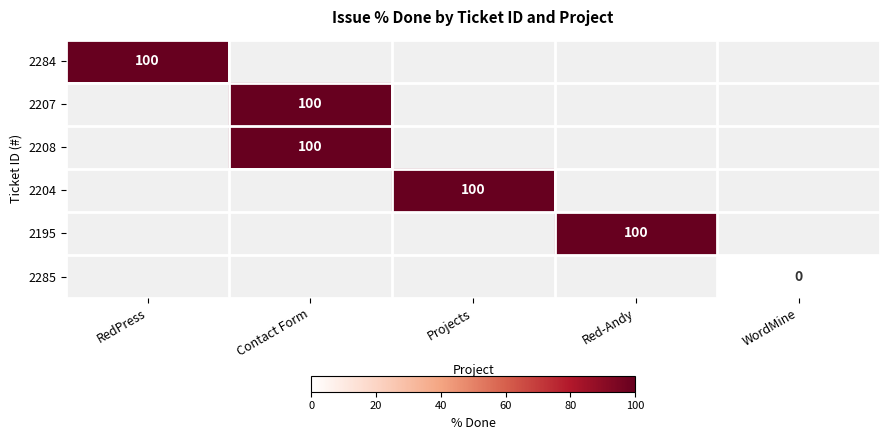

How many series are shown in this chart?

6